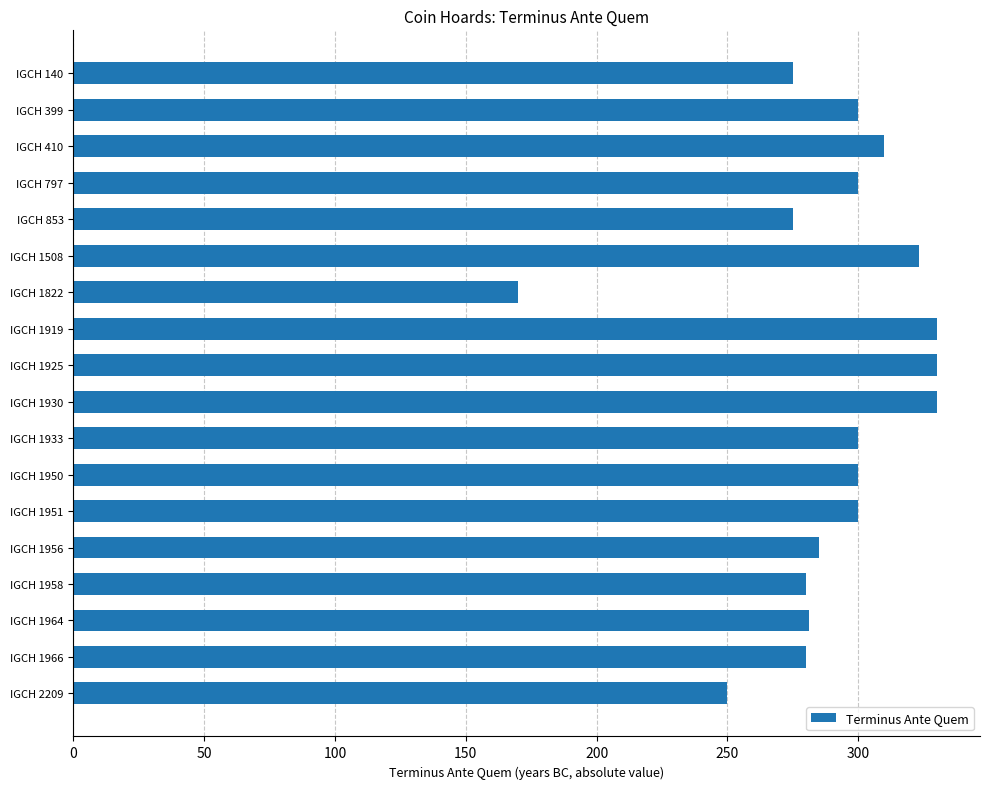

What is the greatest value displayed?

330